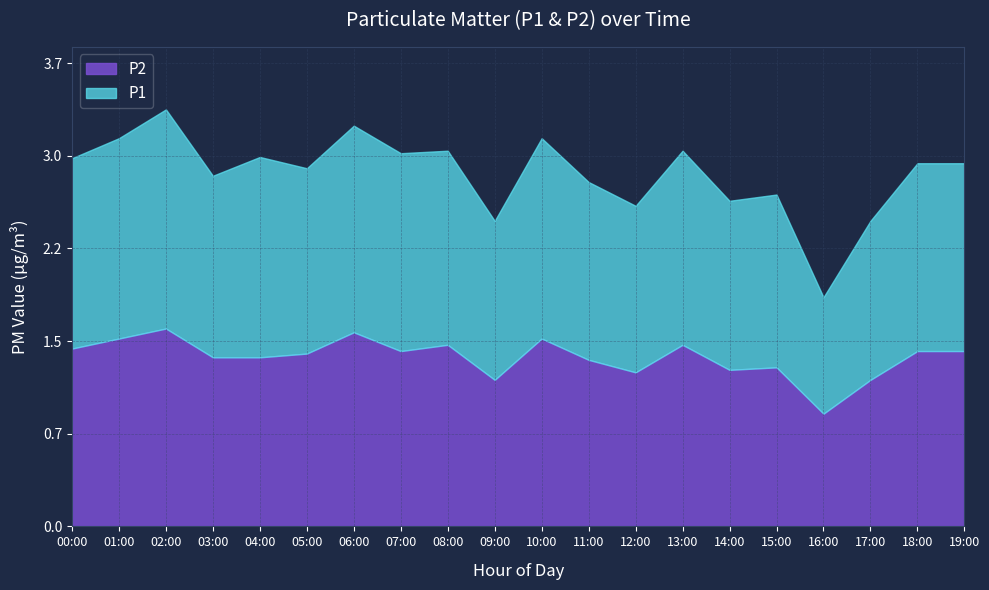

Between 03:00 and 00:00, which is larger?

00:00